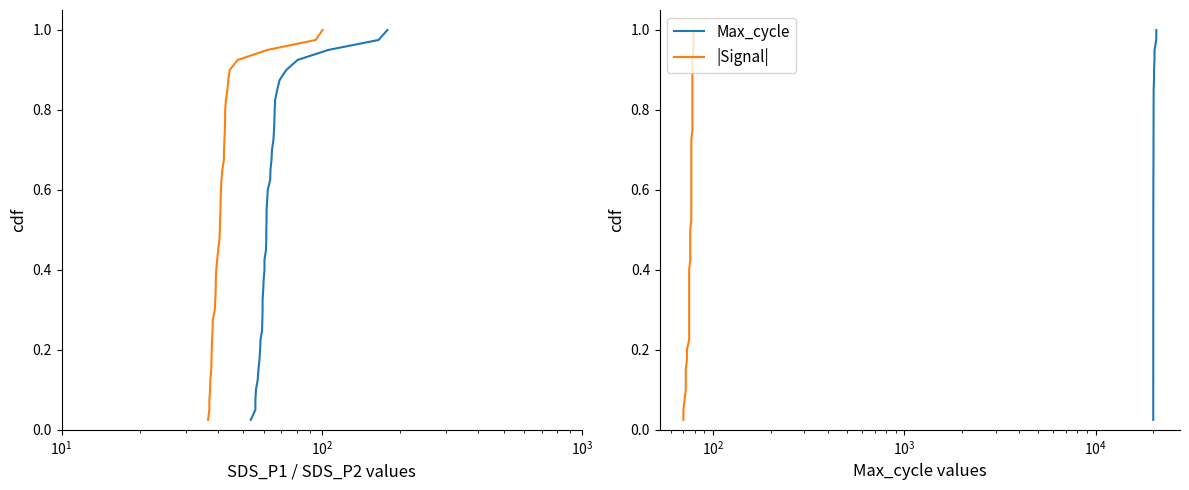

True or false: SDS_P2 and |Signal| cross at least once.

False